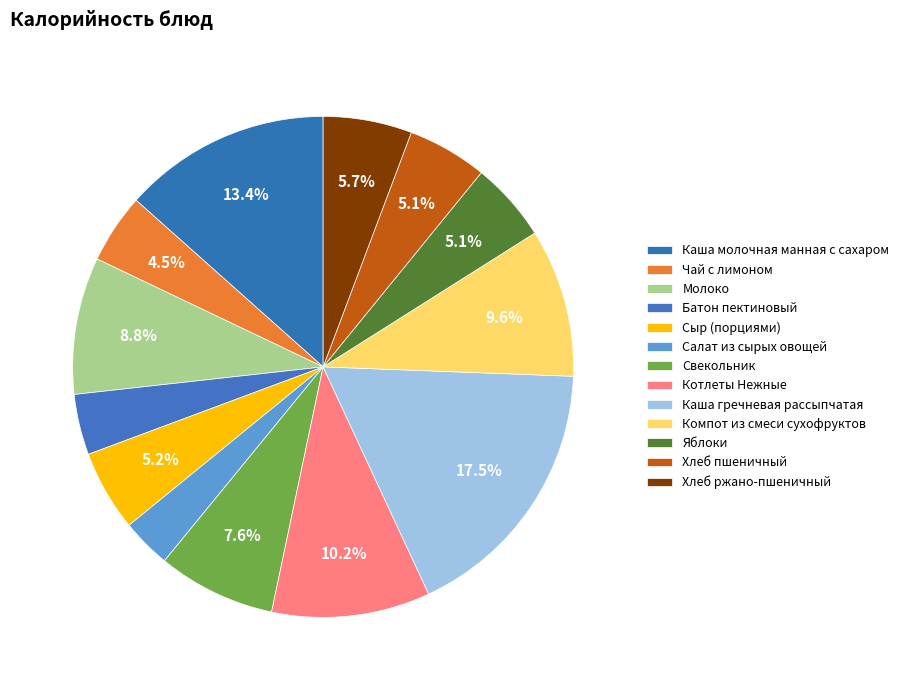

How many slices are in this pie chart?

13